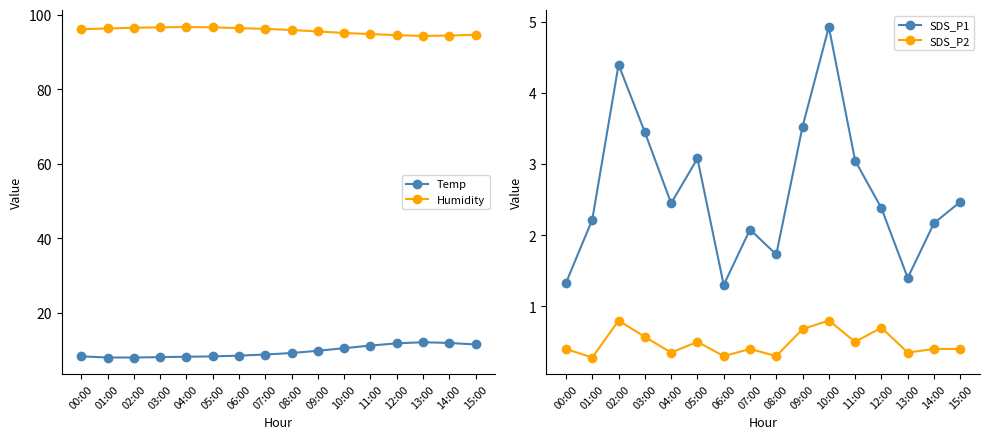

How many lines are shown in the chart?

4